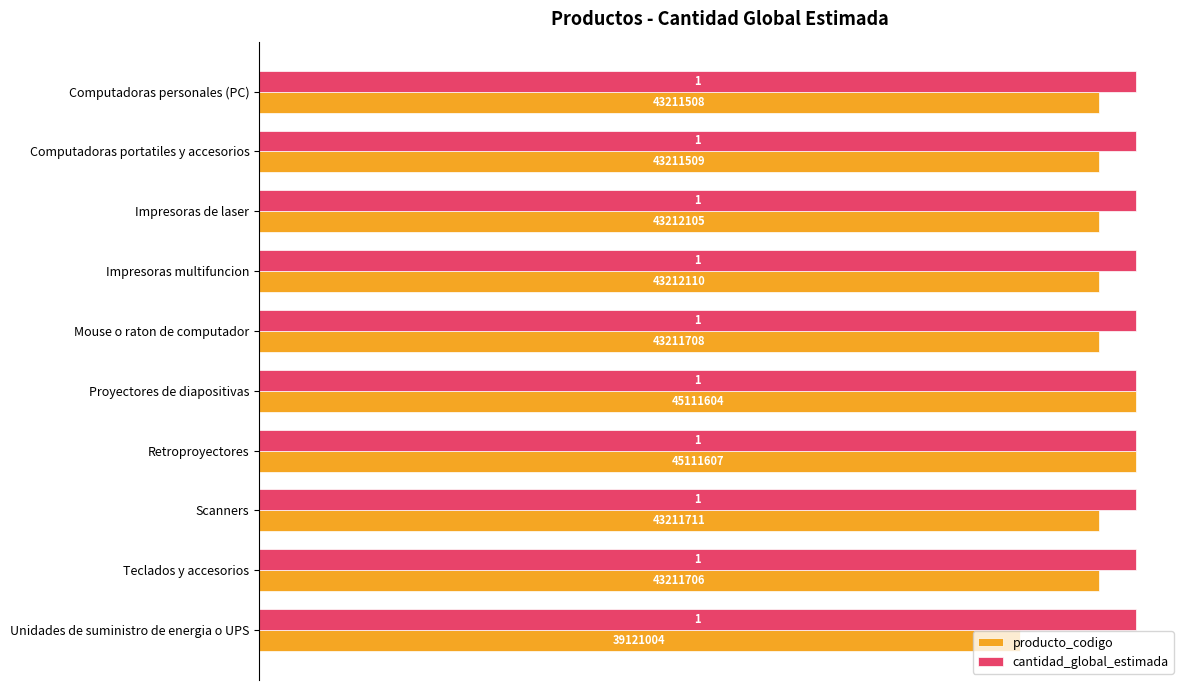

The cantidad_global_estimada series shows 1.0 at Computadoras personales (PC). True or false?

True